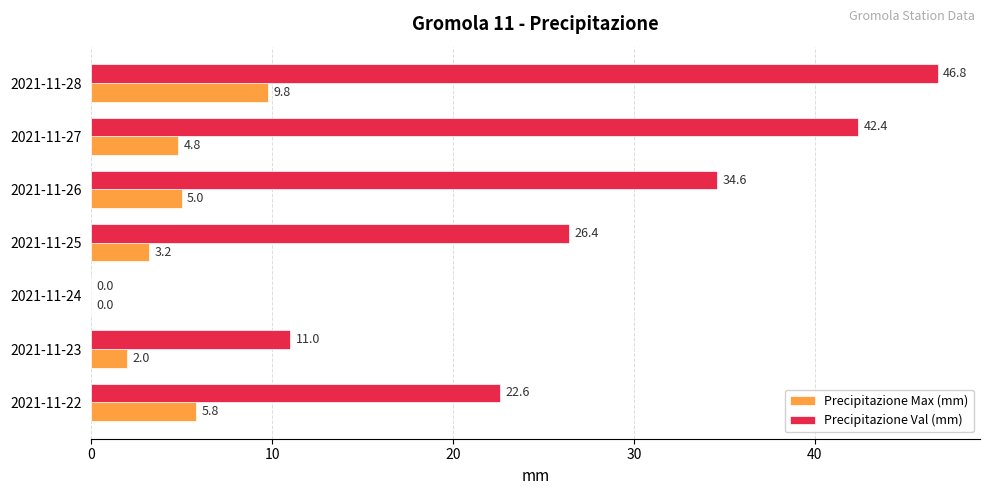

What is the approximate value of Precipitazione Val (mm) at 2021-11-27?

42.4